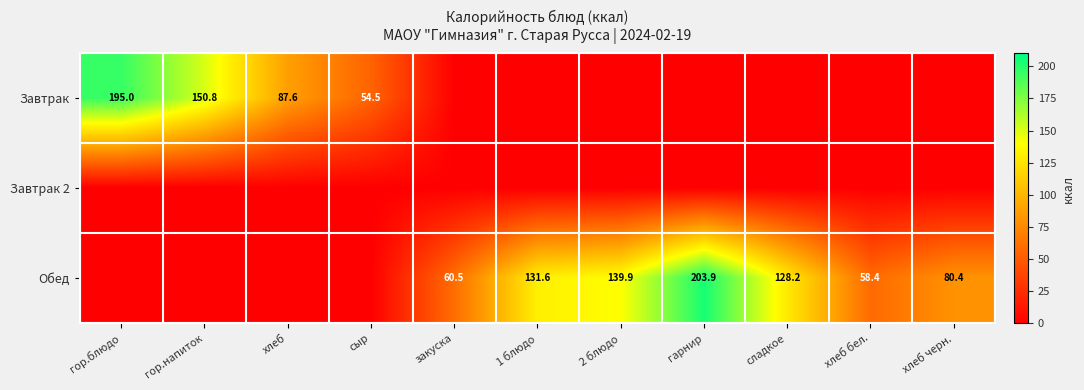

The value of Обед at 2 блюдо is 72.2. True or false?

False